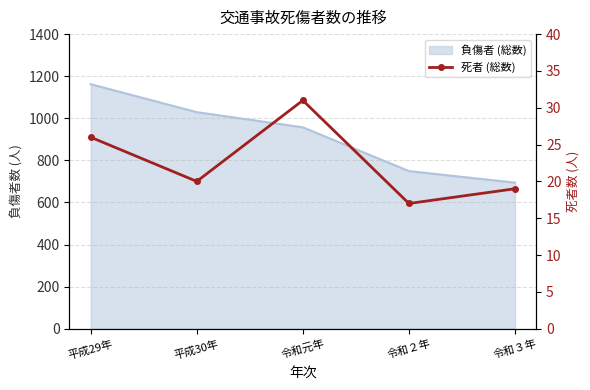

True or false: the data shows 15 at 令和元年.

False